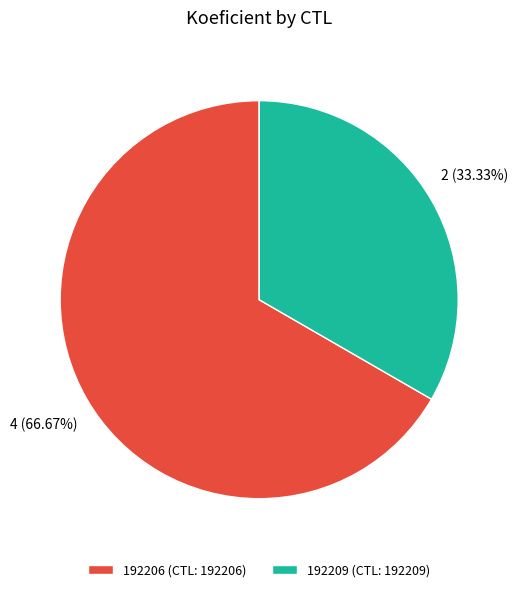

Which slice is the largest?

192206